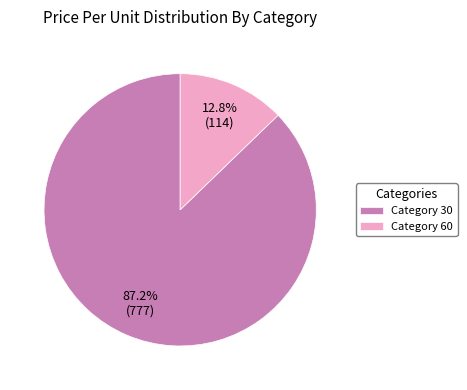

How many slices are in this pie chart?

2